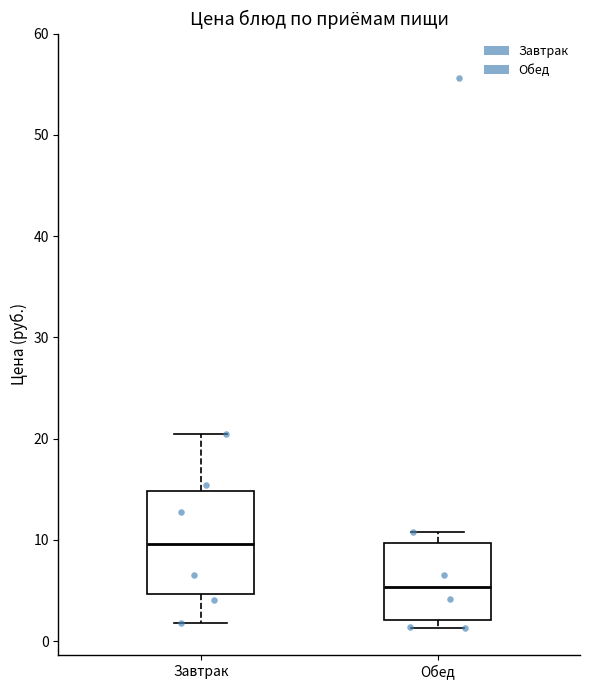

Reading left to right, read every box against the y-axis: the position of its median line, the range the box covers, and the ends of its whiskers. The values are not printed on the chart, so give them approximately, as read against the axis.

Завтрак: median 10, box 5 to 15, whiskers 2 to 20
Обед: median 5, box 2 to 10, whiskers 1 to 11